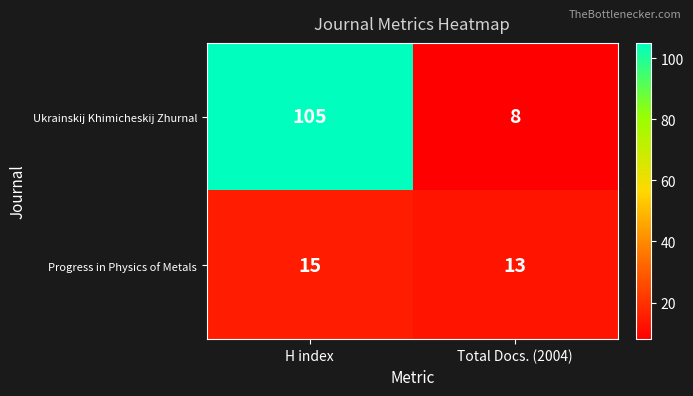

At Total Docs. (2004), list the series in order from smallest to largest.

Ukrainskij Khimicheskij Zhurnal, Progress in Physics of Metals